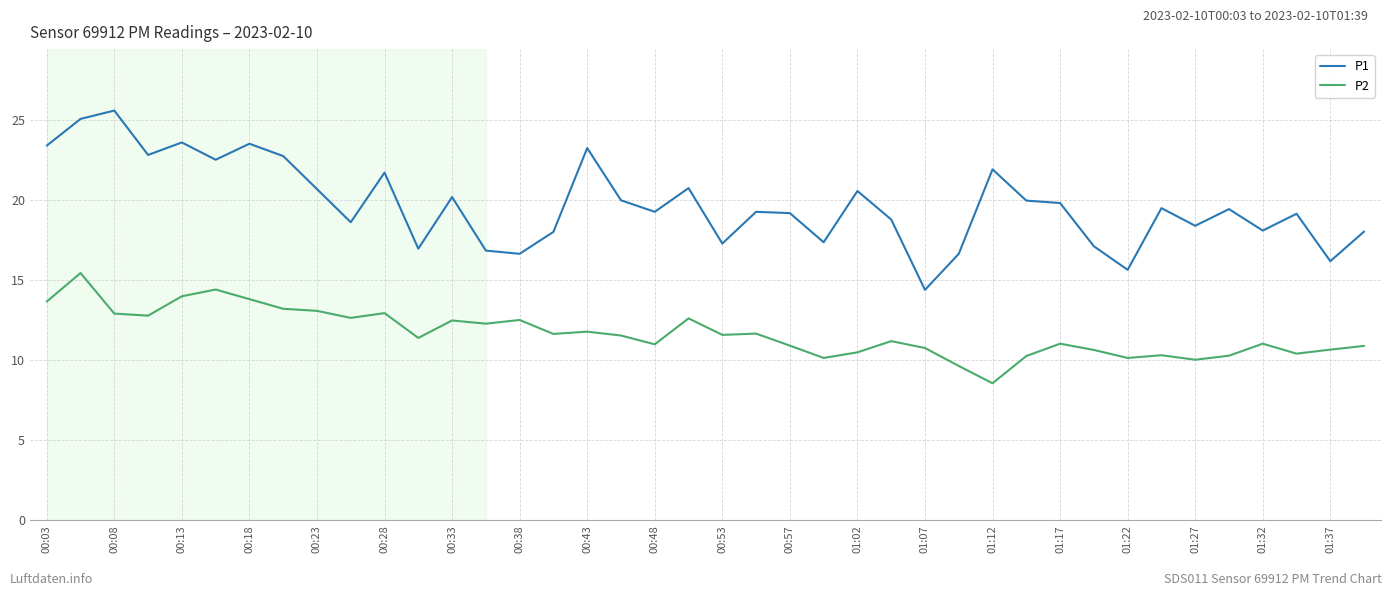

What is the difference between the maximum and minimum values in the P2 series?

6.9